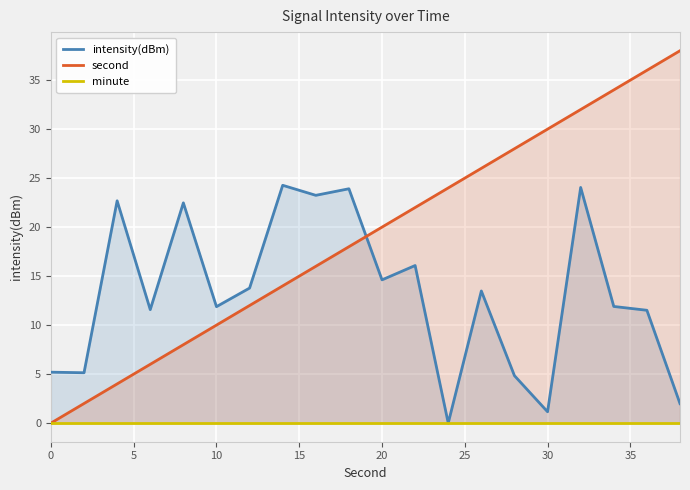

True or false: second has a value of 10 at 10.

True